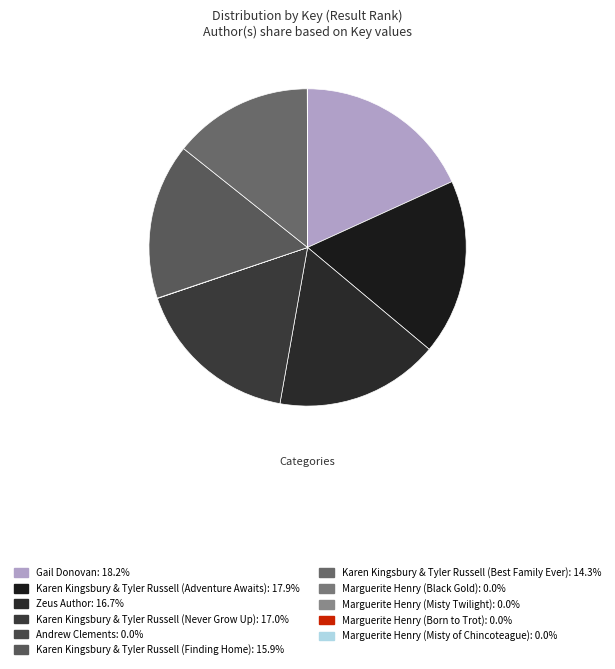

Rank the categories by value from highest to lowest.

Gail Donovan, Karen Kingsbury & Tyler Russell (Adventure Awaits), Karen Kingsbury & Tyler Russell (Never Grow Up), Zeus Author, Karen Kingsbury & Tyler Russell (Finding Home), Karen Kingsbury & Tyler Russell (Best Family Ever), Andrew Clements, Marguerite Henry (Black Gold), Marguerite Henry (Misty Twilight), Marguerite Henry (Misty of Chincoteague), Marguerite Henry (Born to Trot)